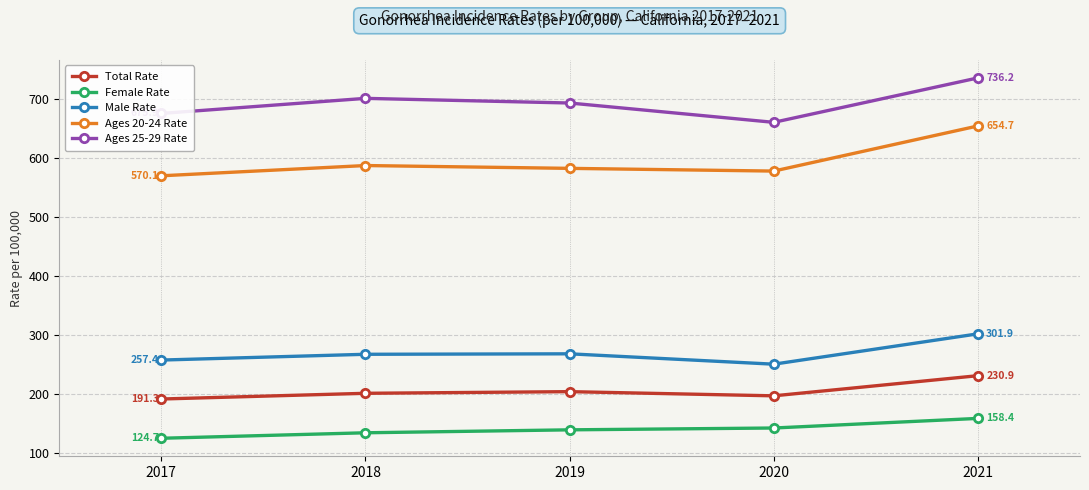

What is the approximate value of Male Rate at 2020?

250.4